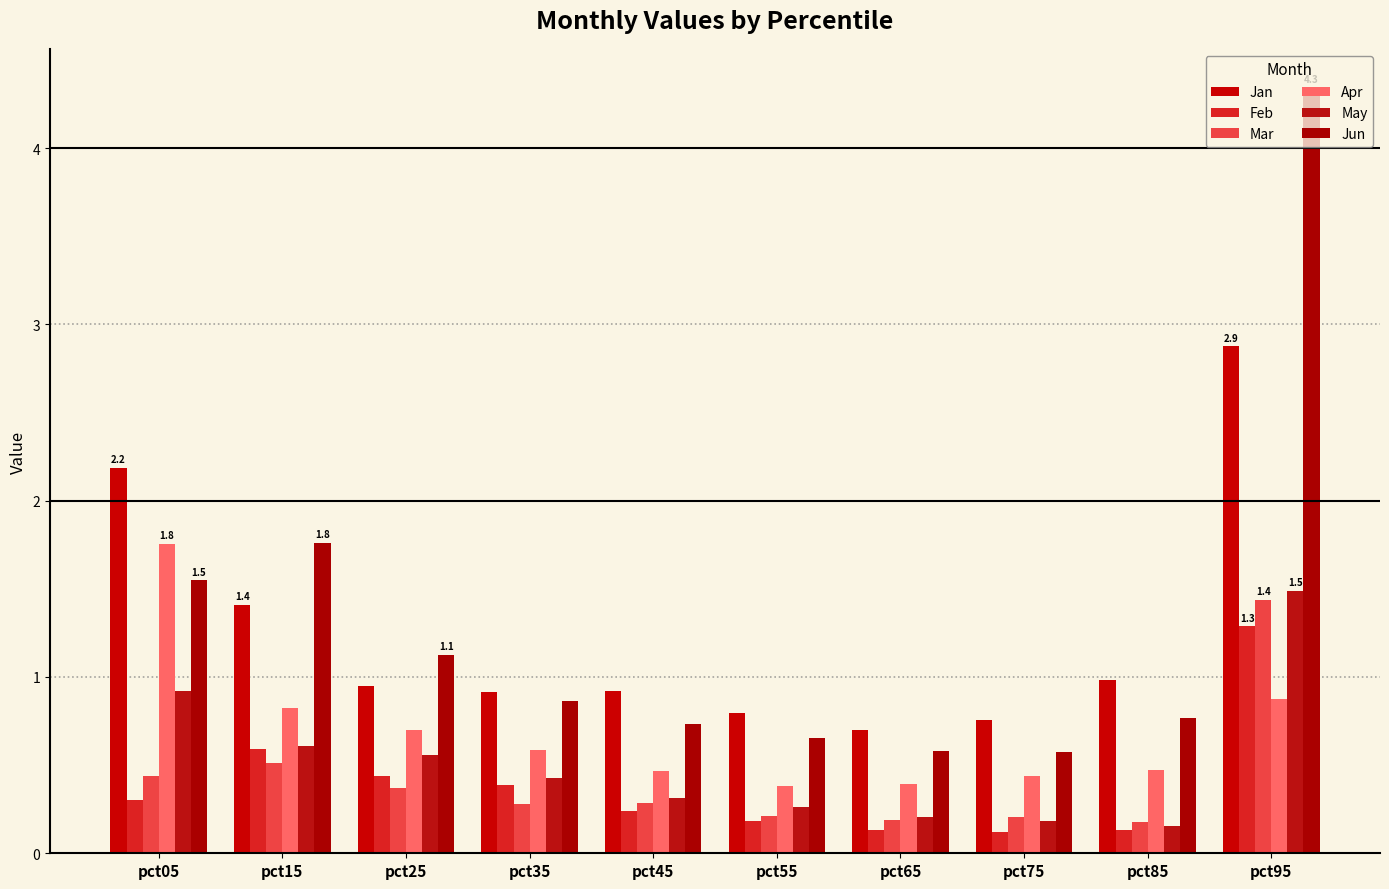

What is the difference between the maximum and minimum values in the Apr series?

1.4